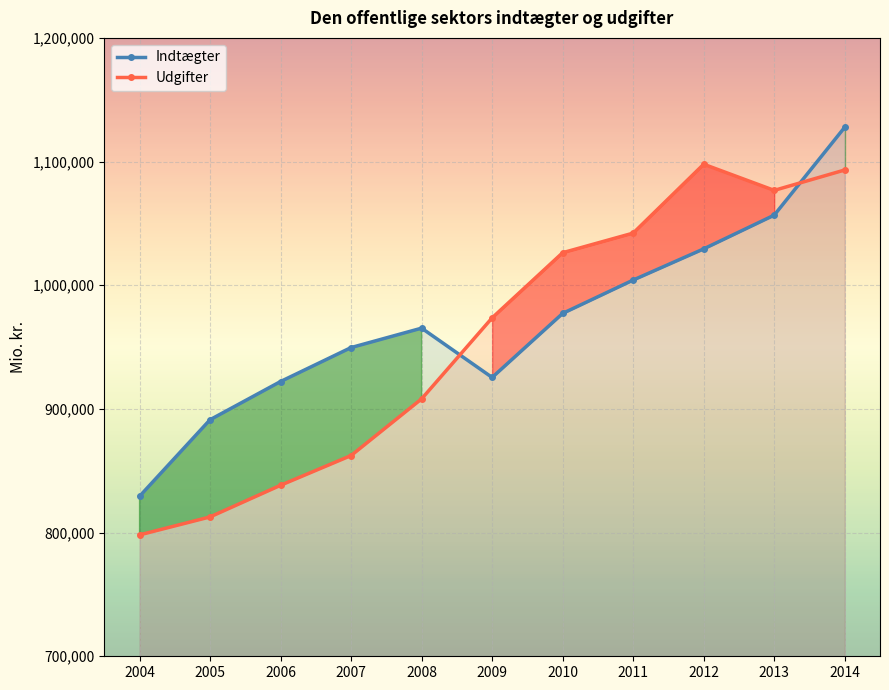

Where does the Indtægter series first go above 965312?

2010